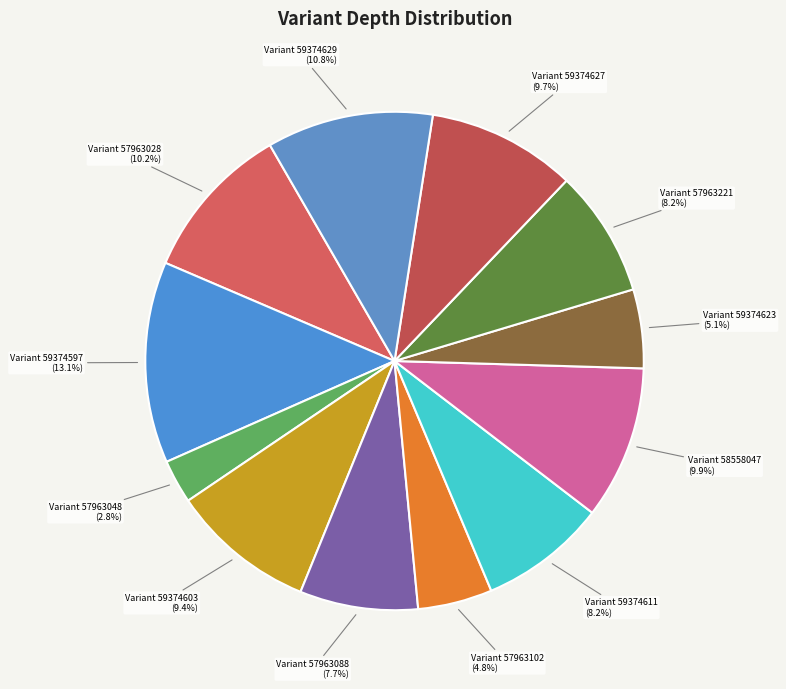

What is the largest slice in the pie chart?

Variant 59374597 (13.1%)